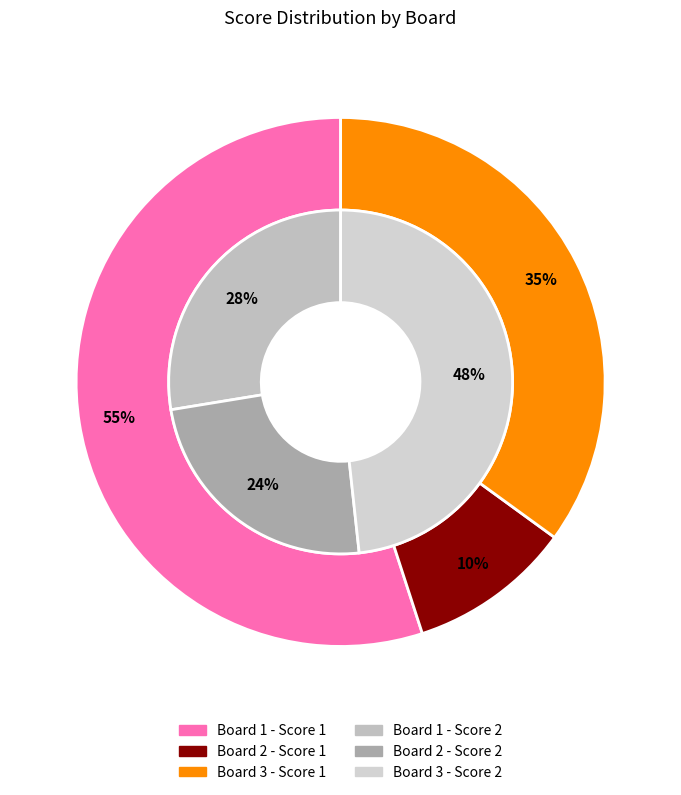

Count the number of slices in the pie.

3